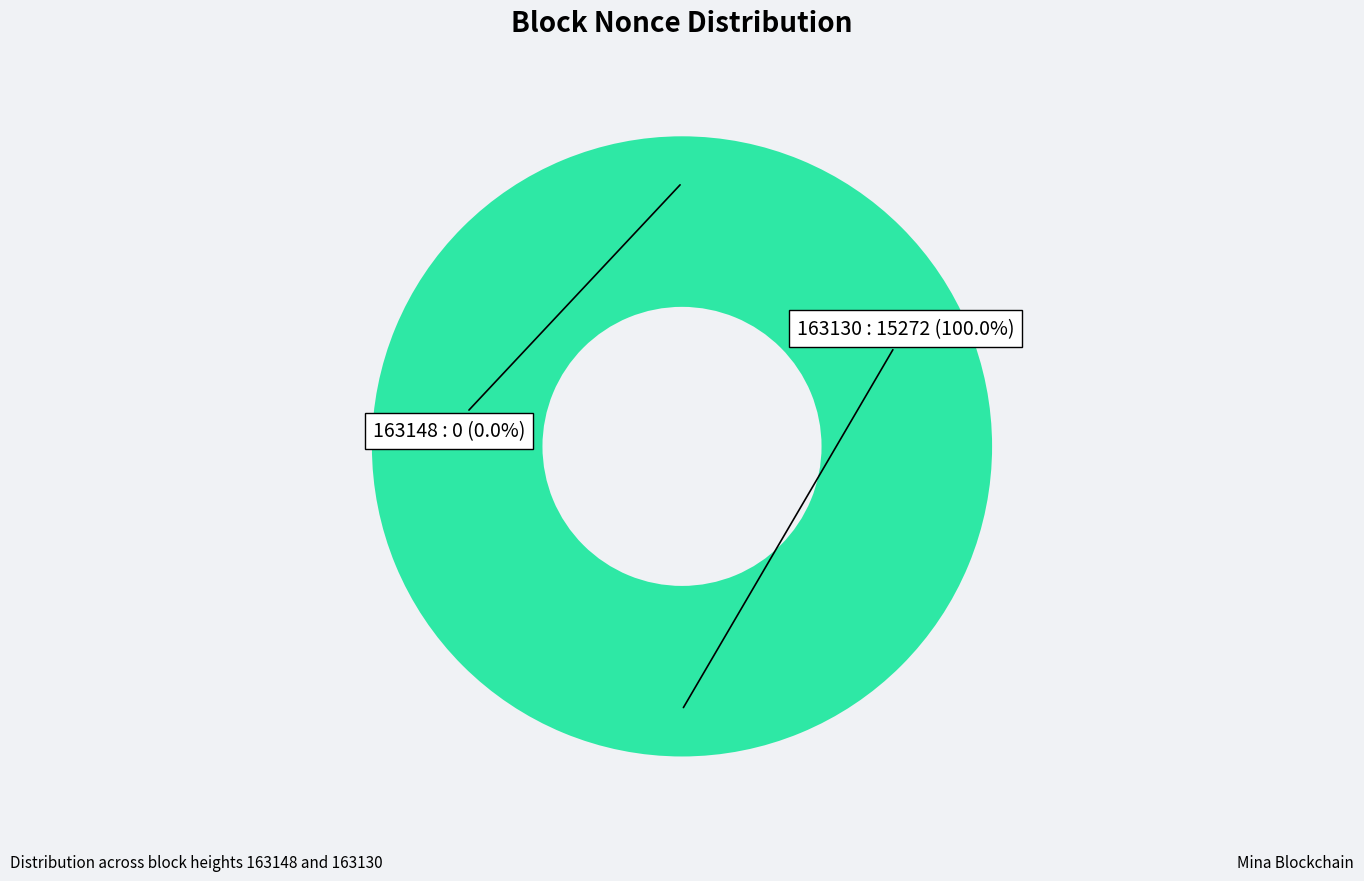

Is it true that 163130 is 100% of the pie?

True